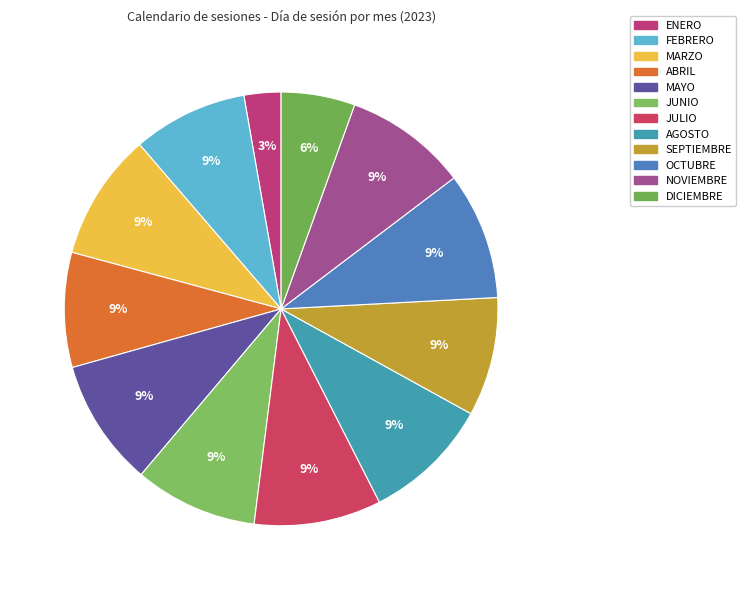

True or false: NOVIEMBRE accounts for 1% of the total.

False